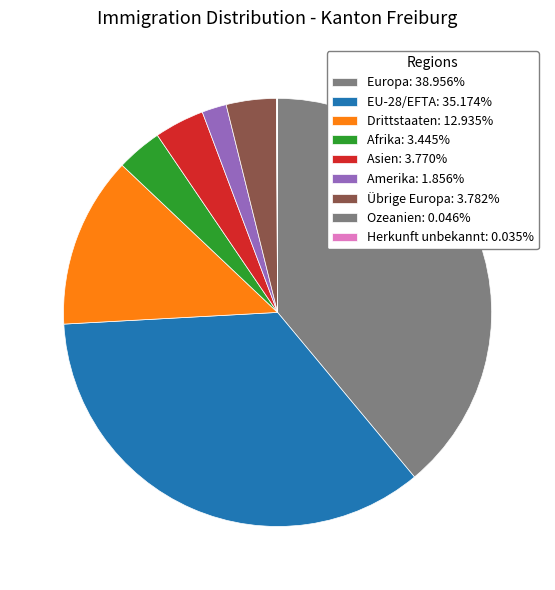

Is there any slice that represents more than half of the pie?

No